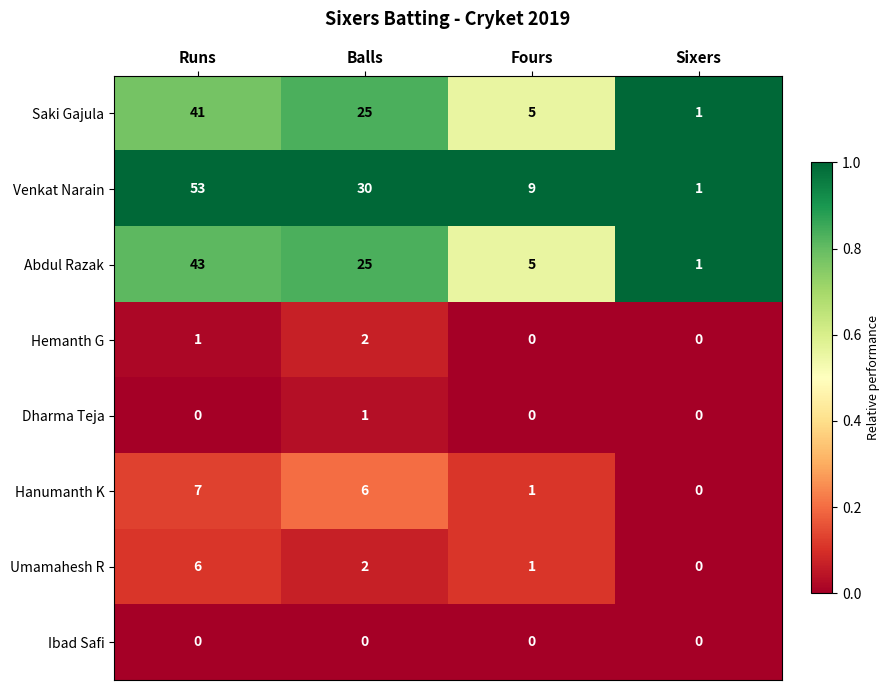

At which category does the chart reach its peak across all series?

Runs